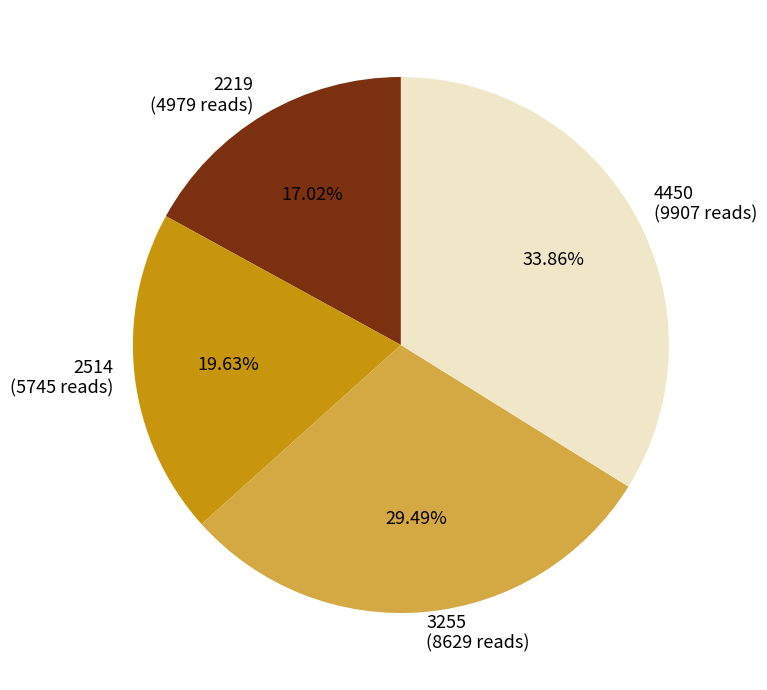

True or false: 4450 accounts for 47% of the total.

False